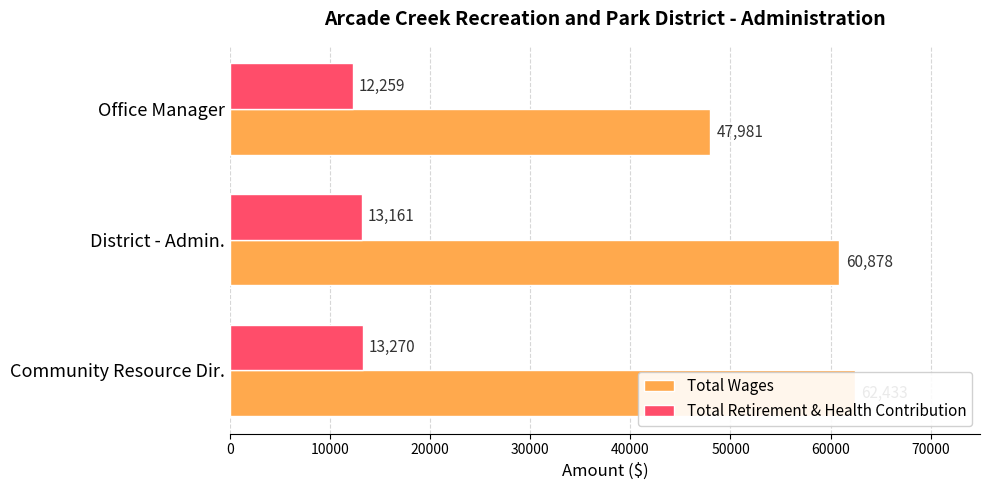

How many data points in Total Wages are above 60878?

1